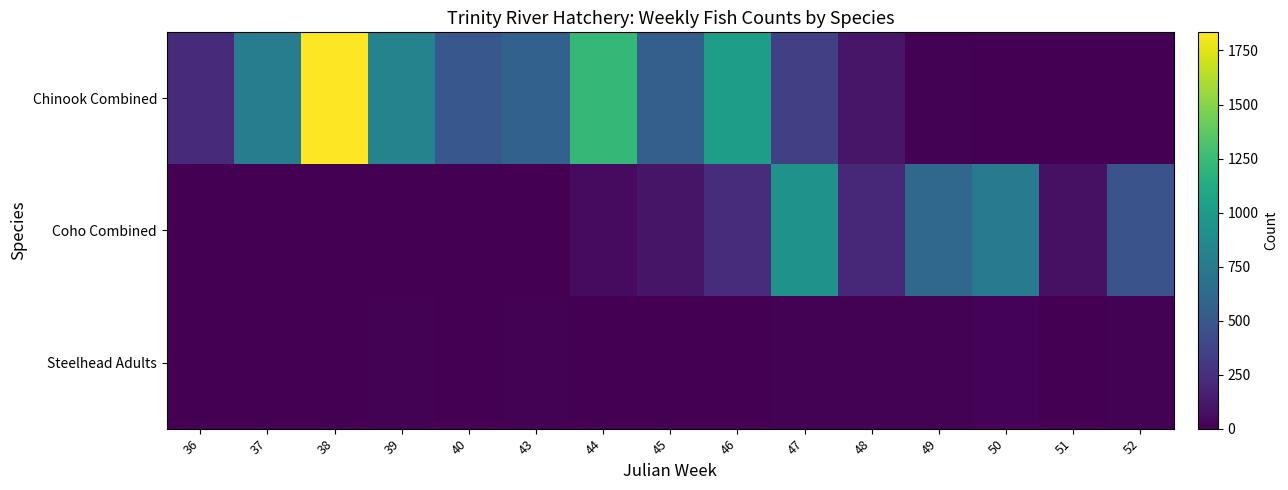

Rank the series by their maximum value, from lowest to highest.

Steelhead Adults, Coho Combined, Chinook Combined